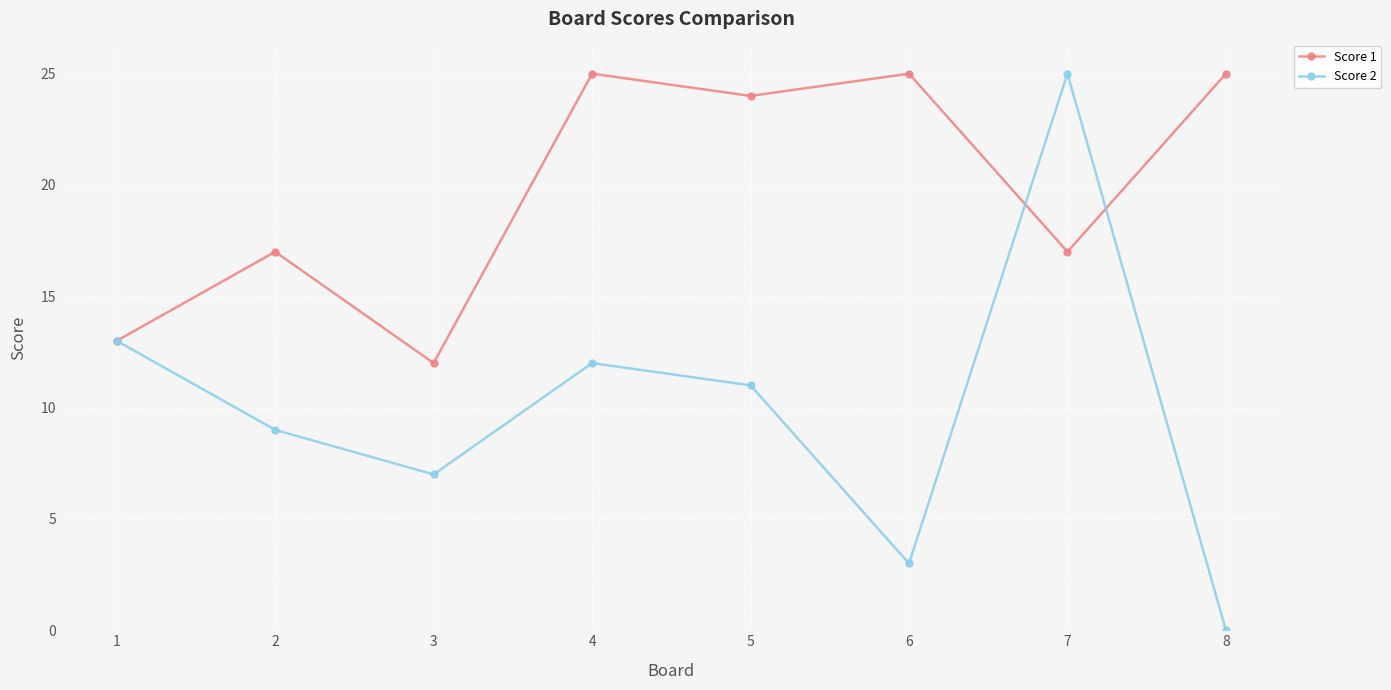

At which label does Score 2 reach its peak?

7